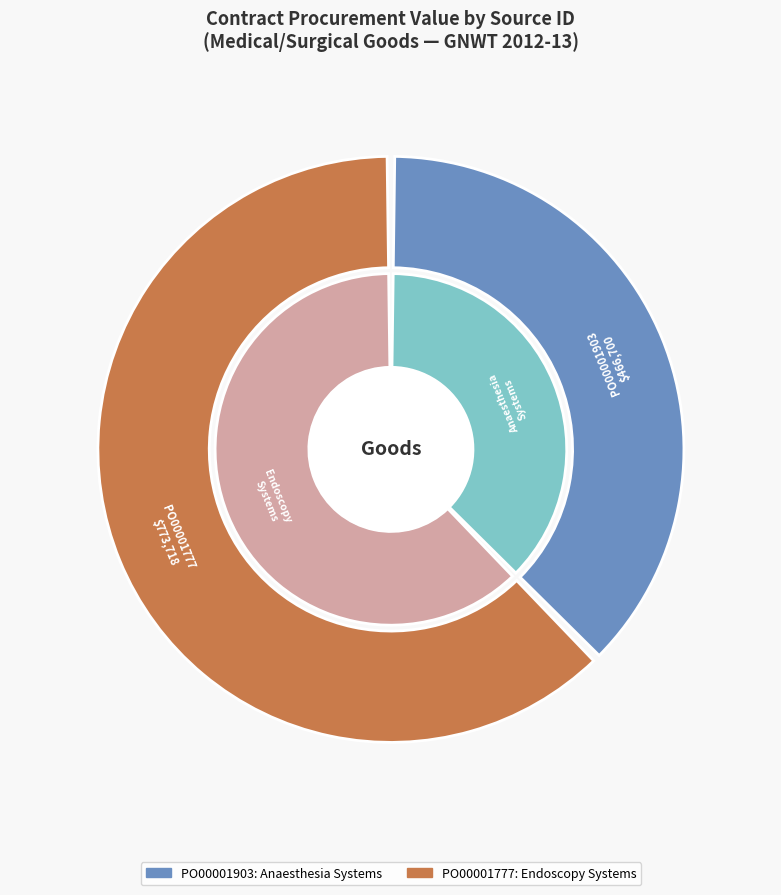

How many segments does this pie chart have?

2